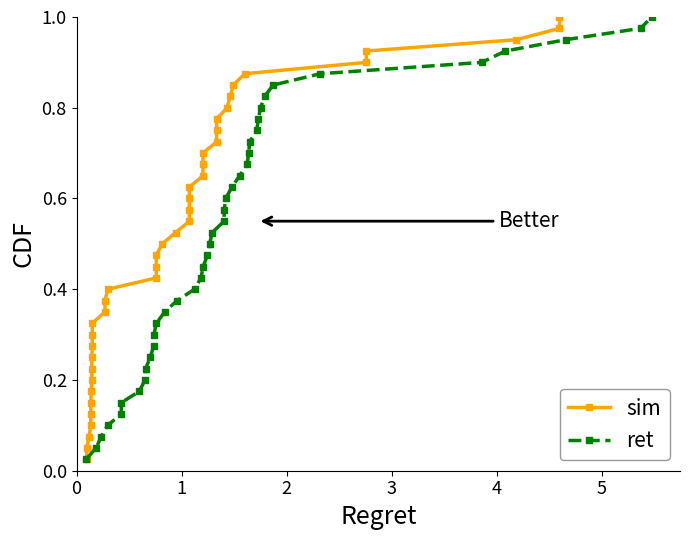

True or false: ret has more than 2 interior local peaks.

False